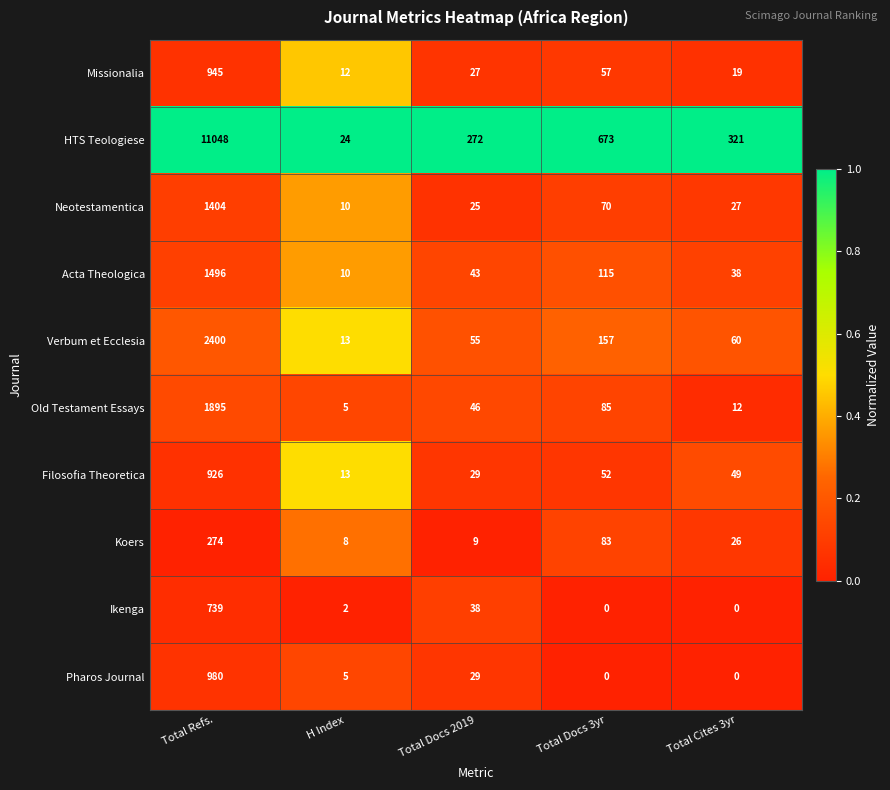

At which label does Pharos Journal reach its peak?

Total Refs.